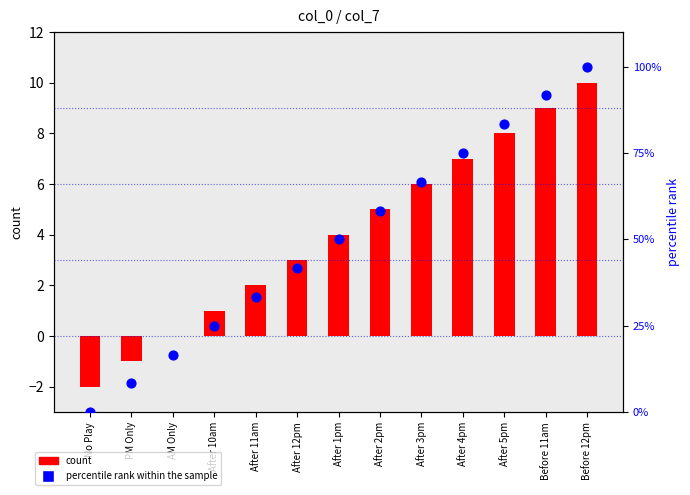

Which series contains the highest Y value?

percentile rank within the sample